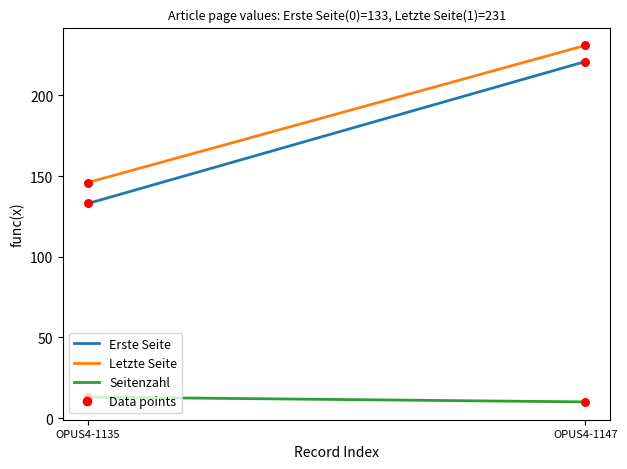

Which series has the largest total across all categories?

Letzte Seite